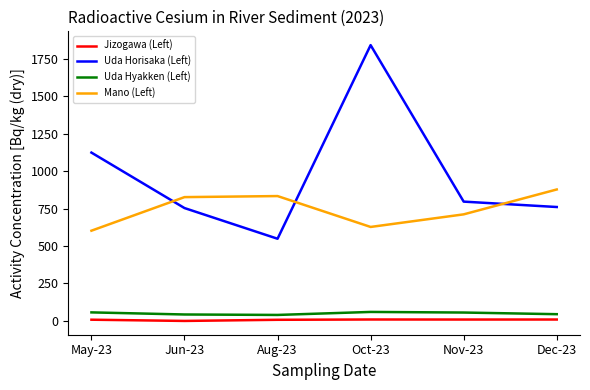

What is the difference between the highest and lowest values at May-23?

1114.8